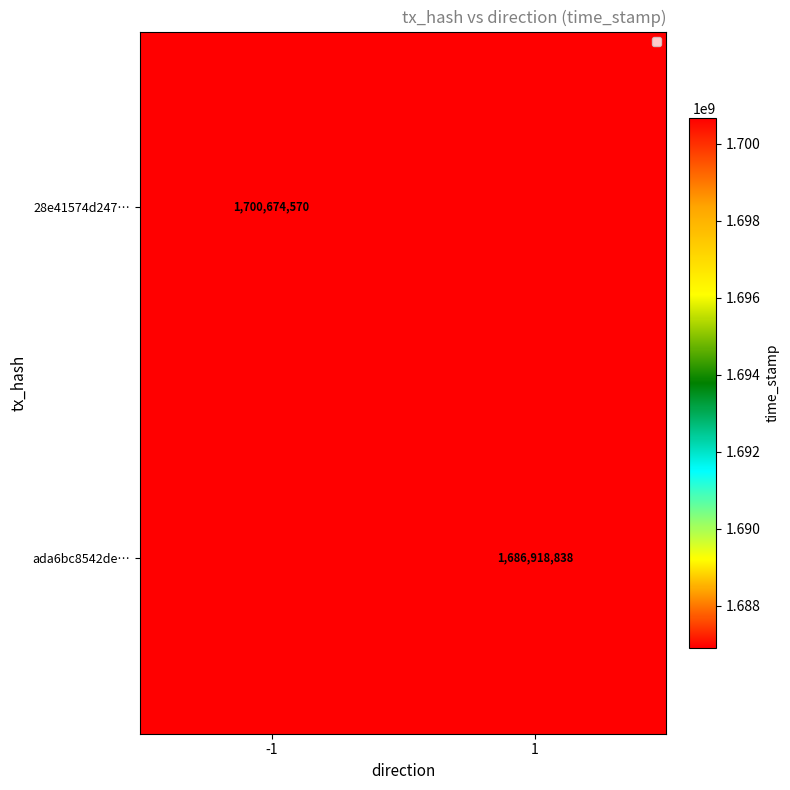

The value of ada6bc8542de… at 1 is 2659592537. True or false?

False